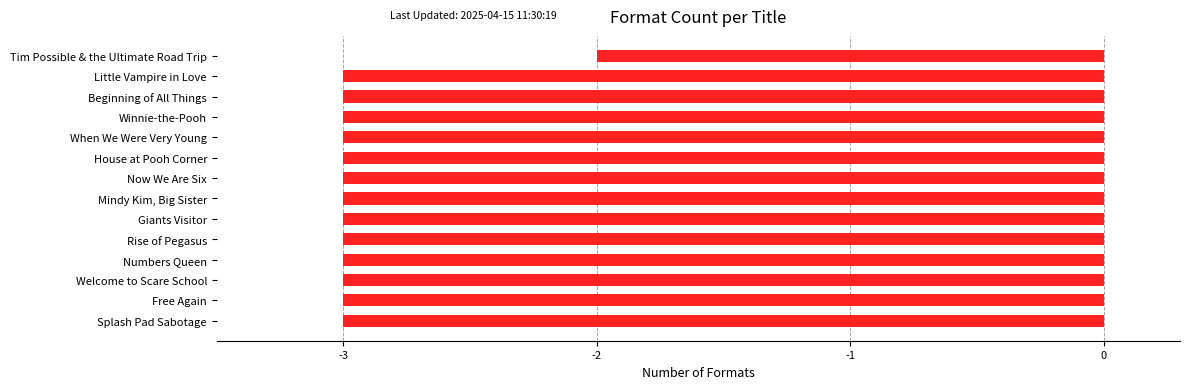

What value does the data have at Giants Visitor?

-3